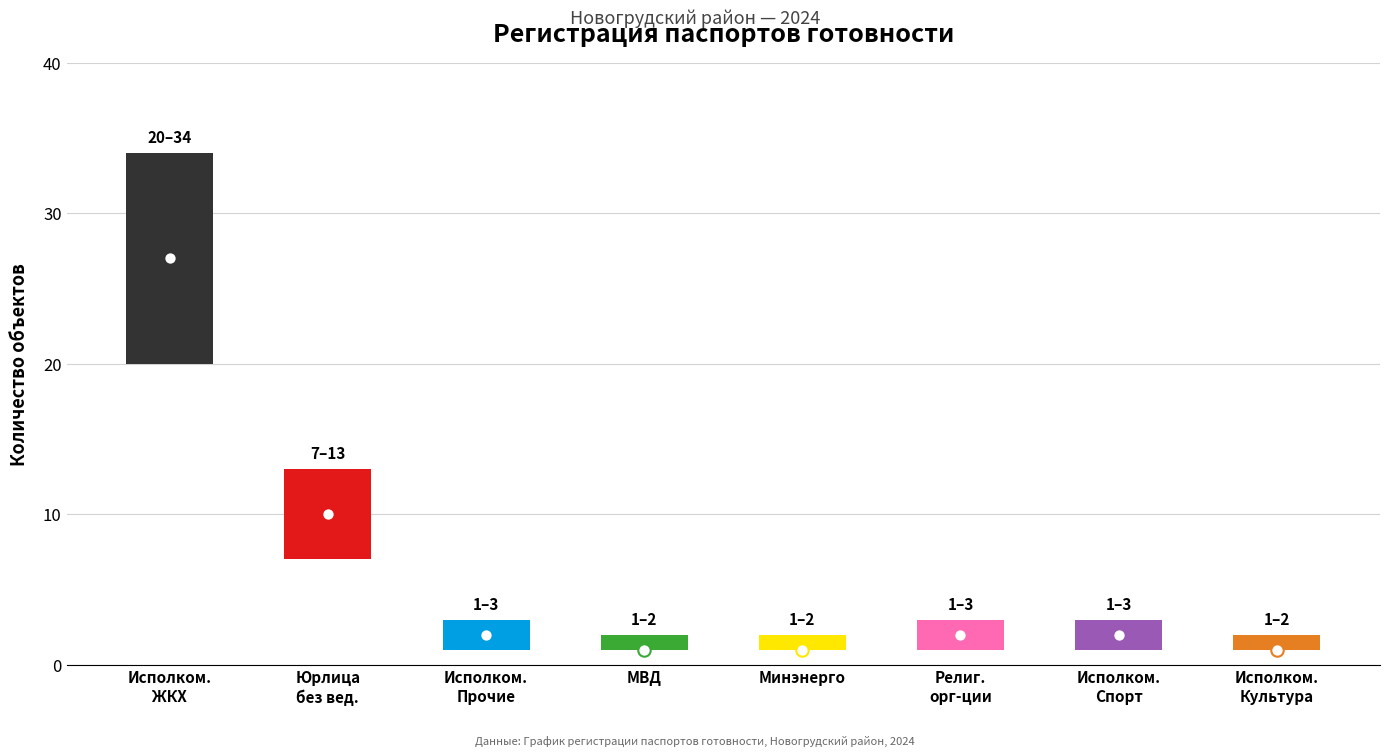

Which has a higher value, Исполком. ГУ(упр.) ЖКХ or Религиозные организации (объединения)?

Исполком. ГУ(упр.) ЖКХ